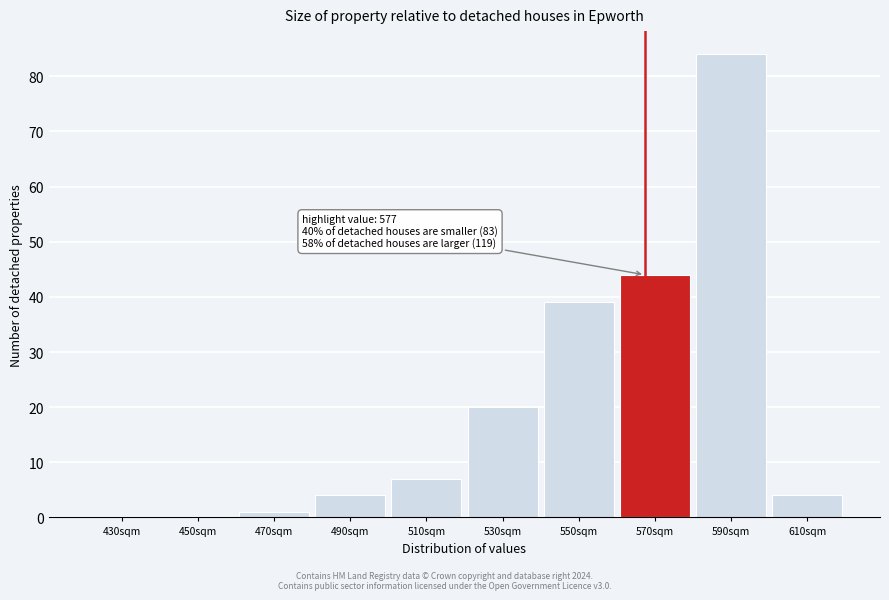

Reading left to right, list all the values displayed in this chart.

430sqm=0	450sqm=0	470sqm=1	490sqm=4	510sqm=7	530sqm=20	550sqm=39	570sqm=44	590sqm=84	610sqm=4